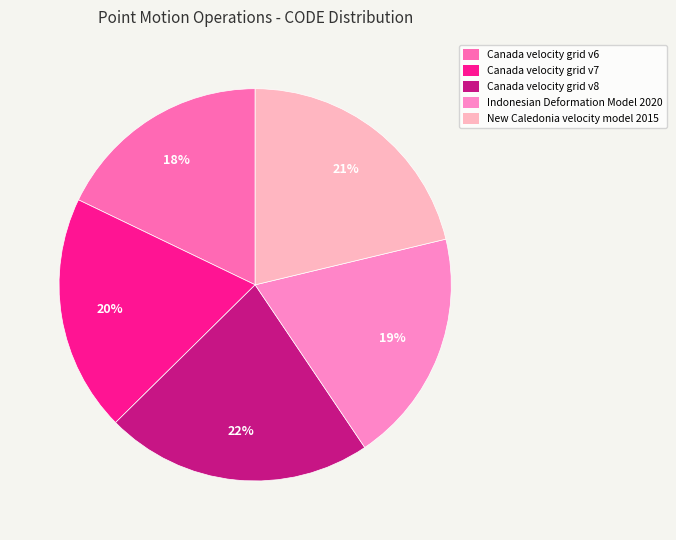

To the nearest percent, what is the difference between the Canada velocity grid v6 and Indonesian Deformation Model 2020 slice percentages?

1%